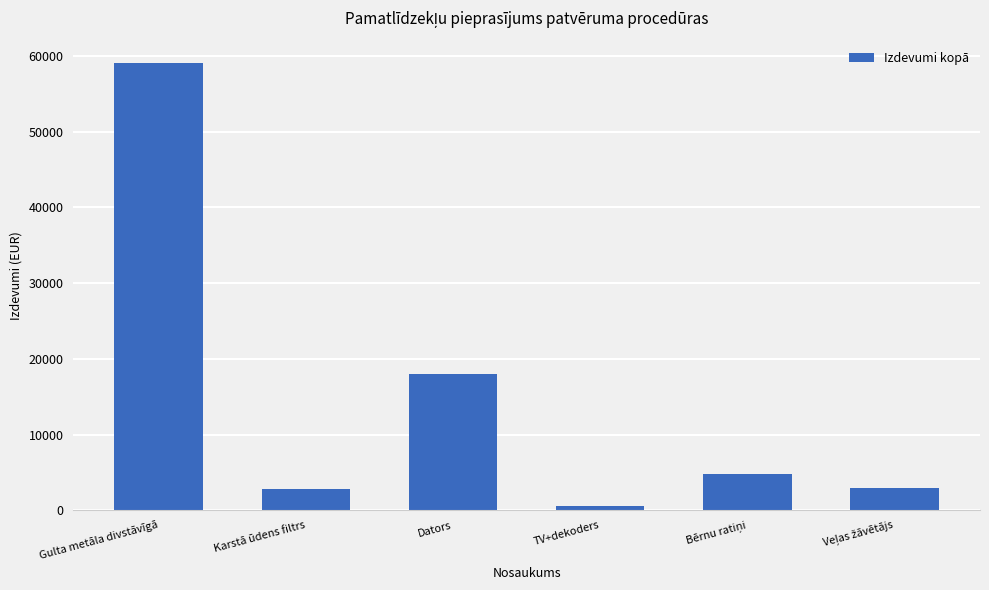

How many values are below 4800?

3